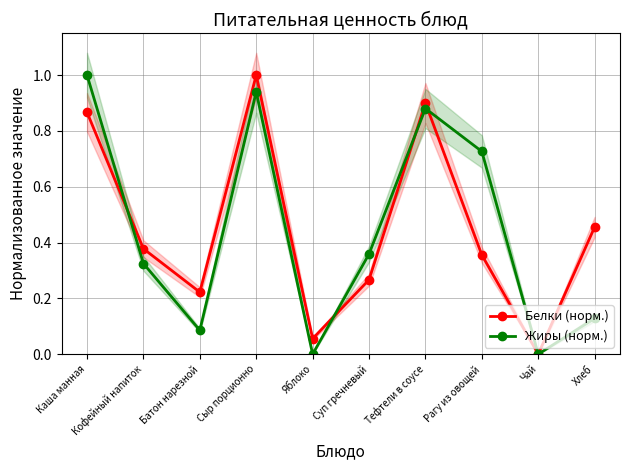

Where do Белки (норм.) and Жиры (норм.) first cross each other?

Каша манная and Кофейный напиток